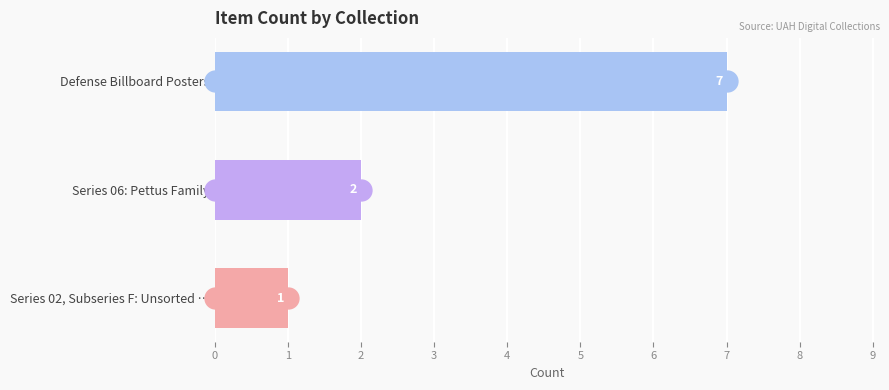

What is the ratio of the value at Defense Billboard Posters to the value at Series 06: Pettus Family?

3.5